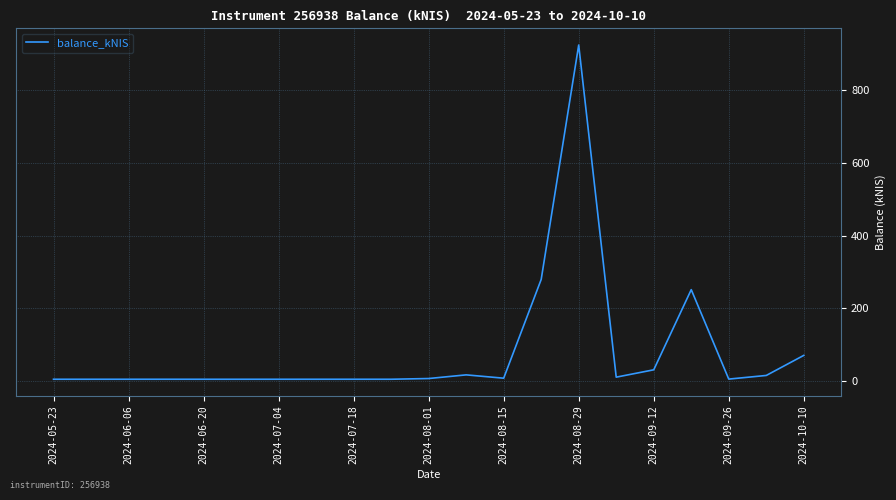

What is the difference between the maximum and minimum values?

919.4